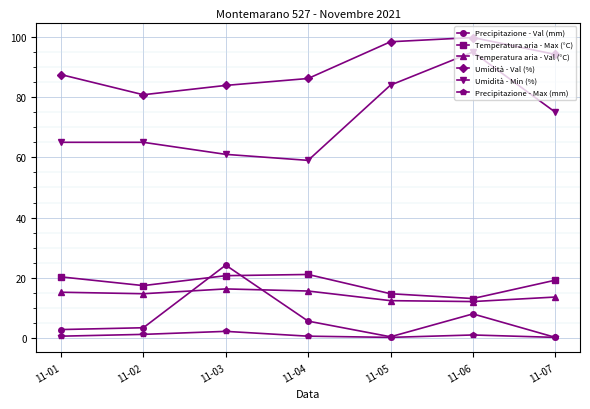

At how many categories does at least one series exceed 36?

7